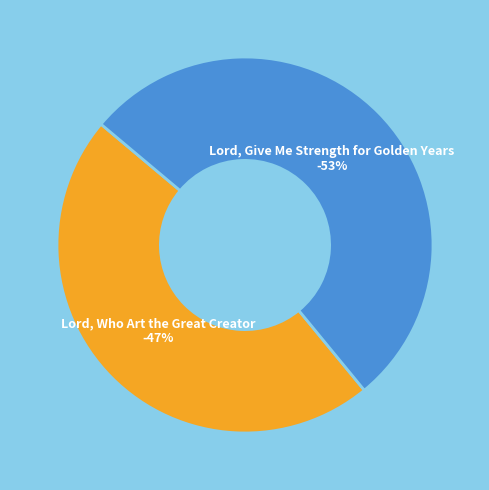

To the nearest percent, what portion does Lord, Who Art the Great Creator represent?

47%